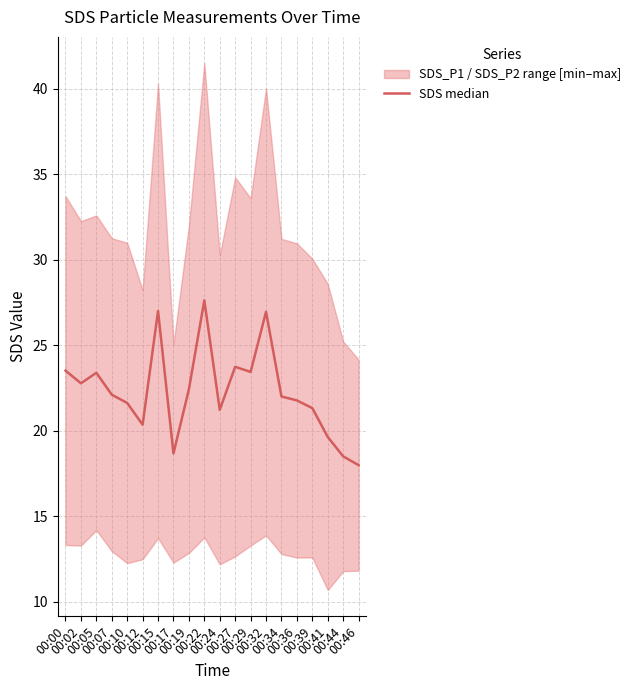

Reading left to right, what are all the values shown in this chart?

00:00=23.5	00:02=22.8	00:05=23.4	00:07=22.1	00:10=21.6	00:12=20.4	00:15=27.0	00:17=18.7	00:19=22.4	00:22=27.6	00:24=21.2	00:27=23.8	00:29=23.5	00:32=27.0	00:34=22.0	00:36=21.8	00:39=21.3	00:41=19.6	00:44=18.5	00:46=18.0